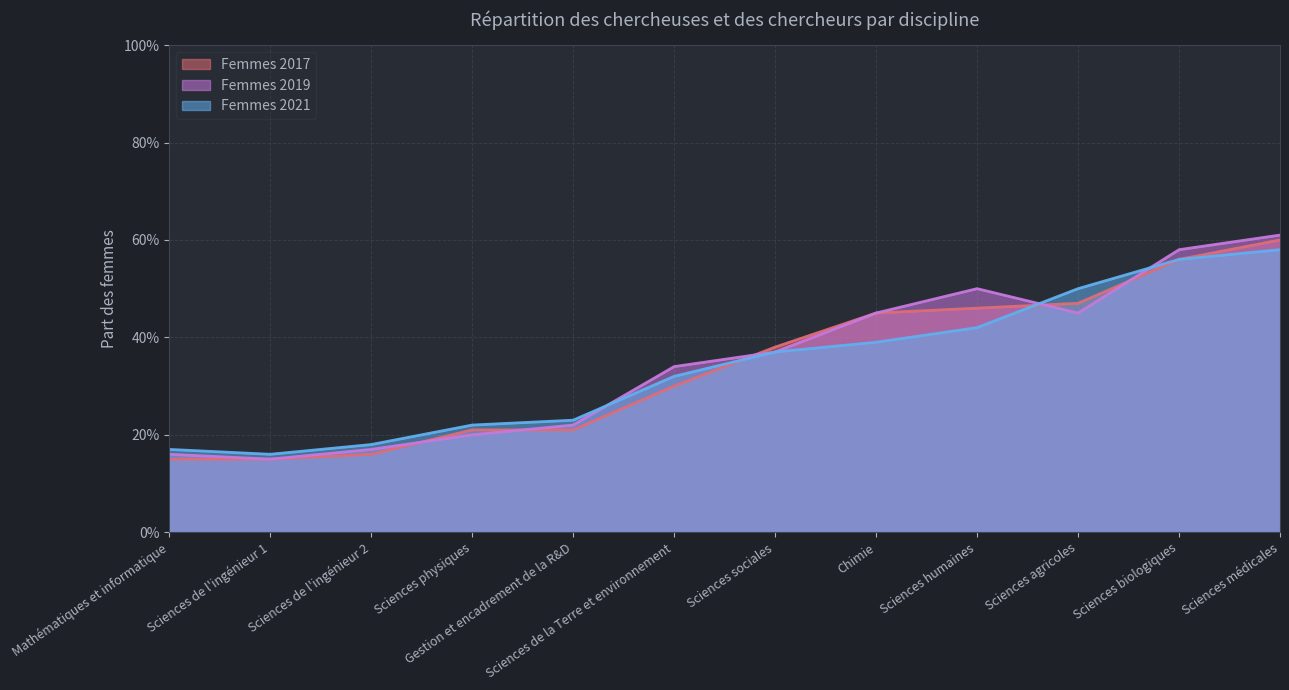

Count the number of categories in the chart.

12